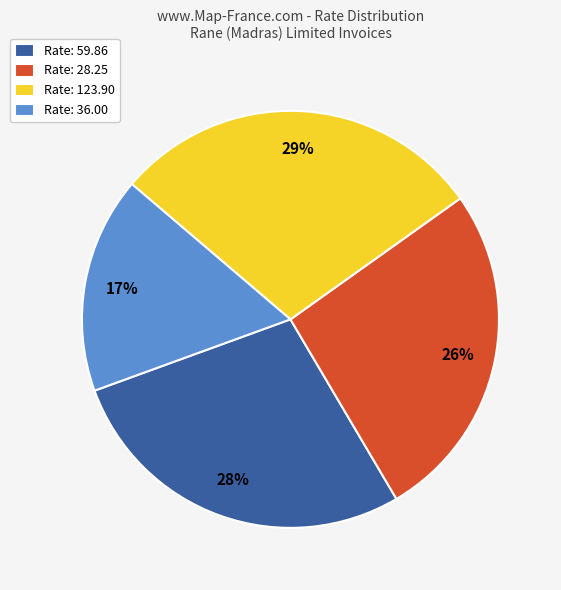

To the nearest percent, what percentage of the pie is Rate: 36.00?

17%